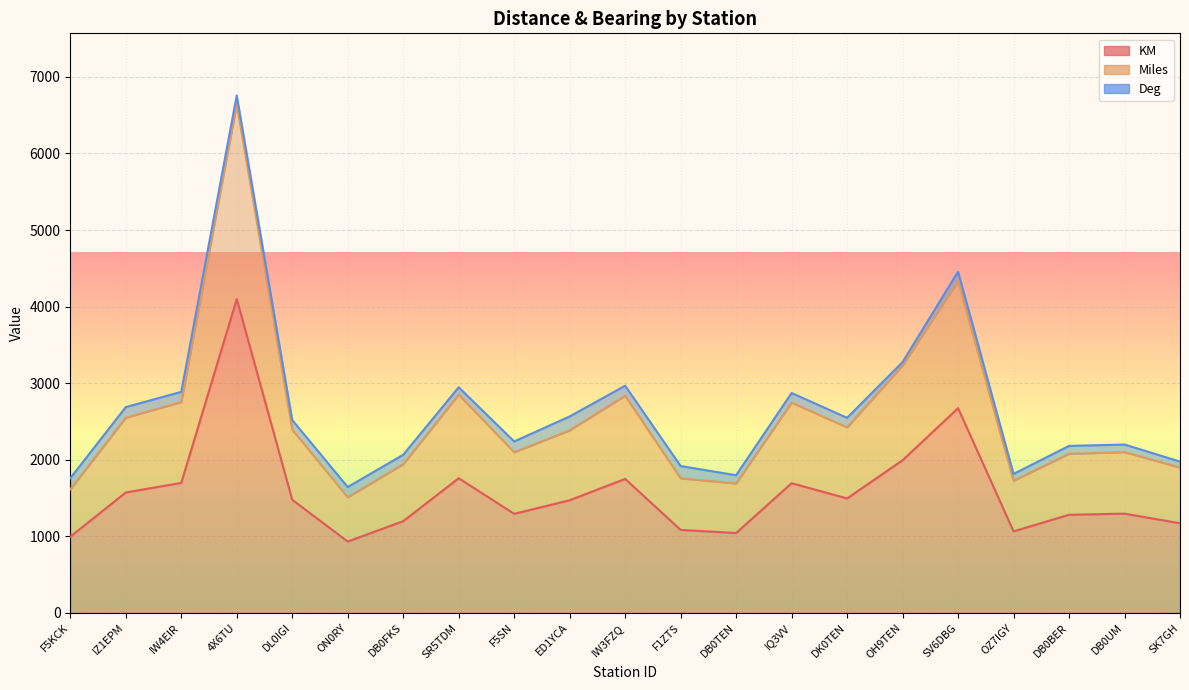

True or false: KM and Miles intersect in this chart.

False